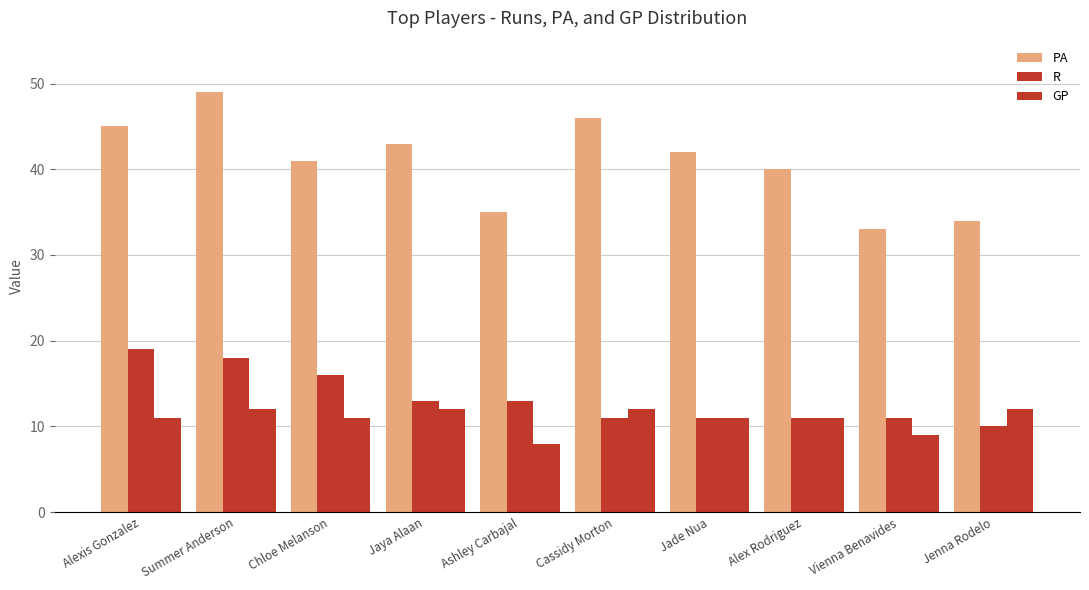

Rank the series by their maximum value, from highest to lowest.

PA, R, GP